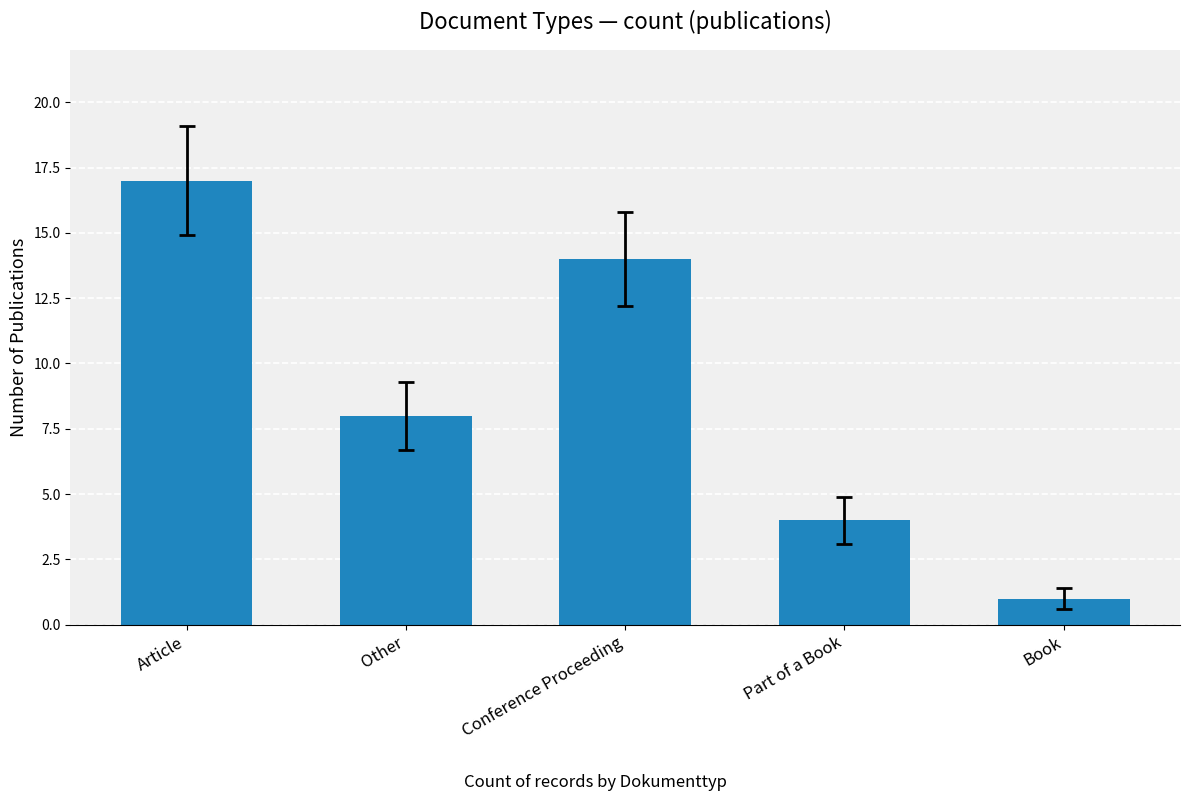

Which label corresponds to the smallest value in the chart?

Book